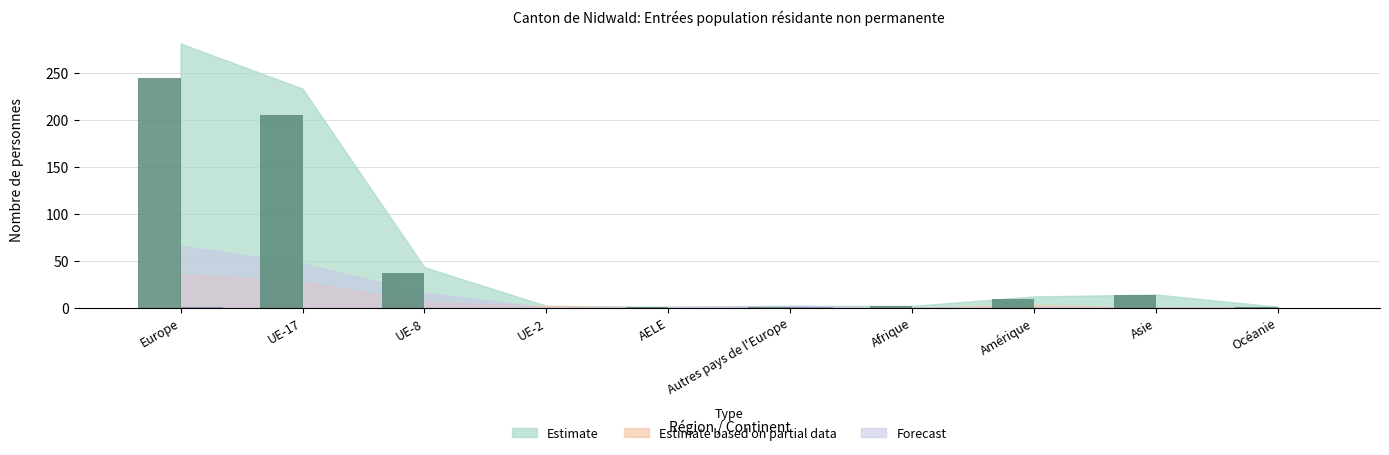

Which category has the highest value across all series?

Europe